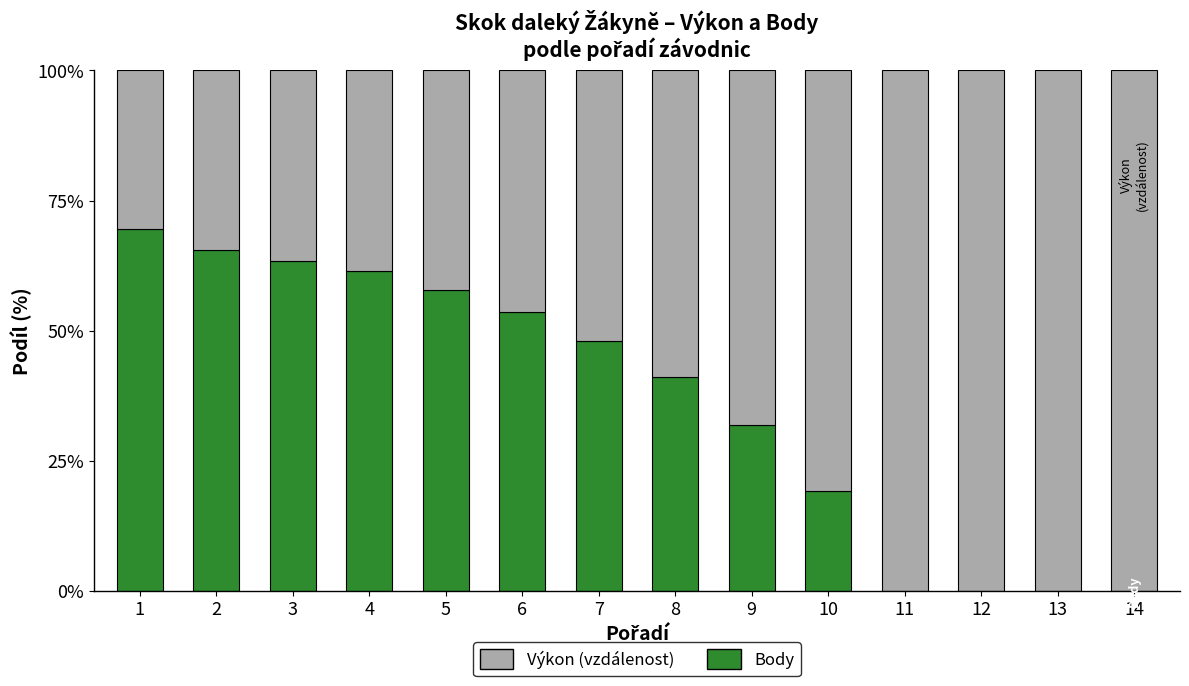

What is the total value across all series at 13?

100.0